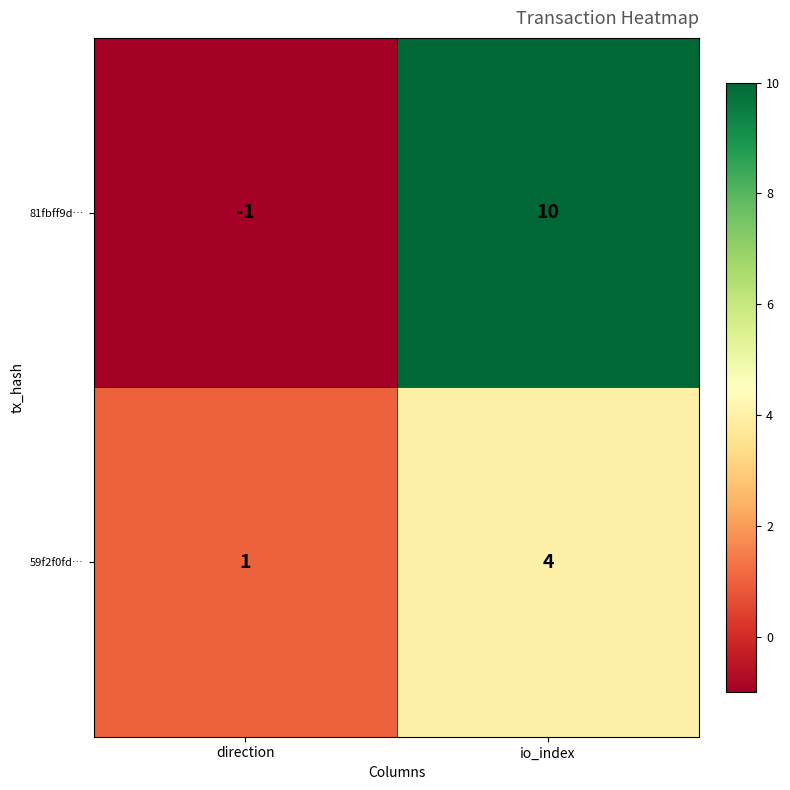

Reading right to left, extract all data points from this chart.

81fbff9d…: 10	-1
59f2f0fd…: 4	1